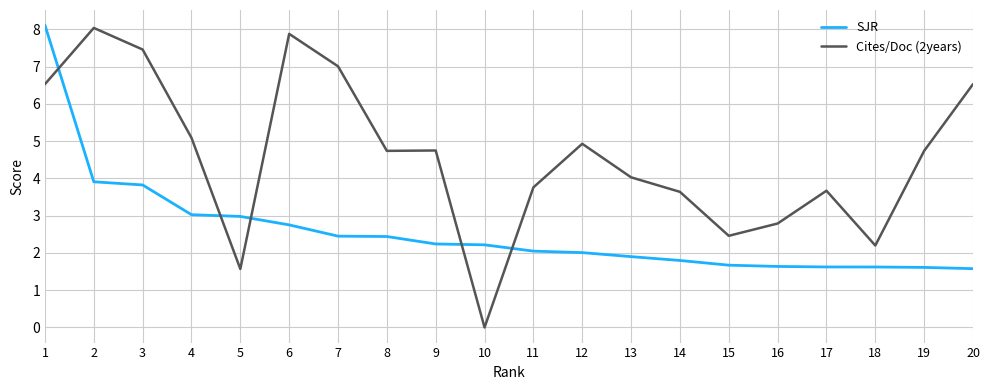

At 19, list the series in order from smallest to largest.

SJR, Cites/Doc (2years)